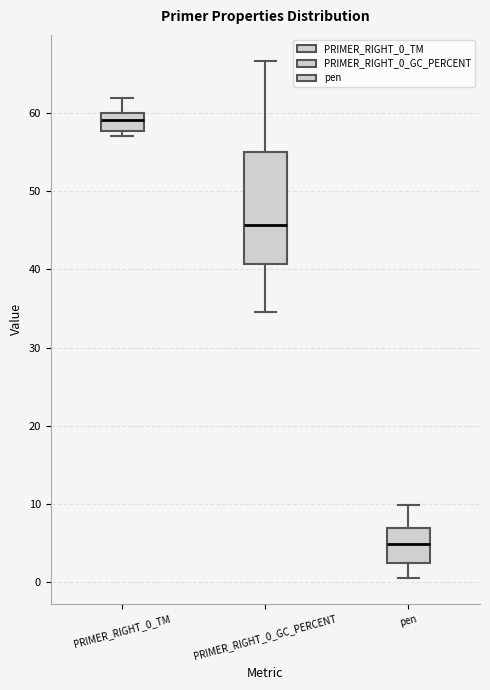

Reading left to right, transcribe this box plot: for each box, give where its median line is, the range the box spans, and where its two whiskers end, as read against the y-axis. The values are not printed on the chart, so give them approximately, as read against the axis.

PRIMER_RIGHT_0_TM: median 59, box 58 to 60, whiskers 57 to 62
PRIMER_RIGHT_0_GC_PERCENT: median 46, box 41 to 55, whiskers 35 to 67
pen: median 5, box 2 to 7, whiskers 1 to 10